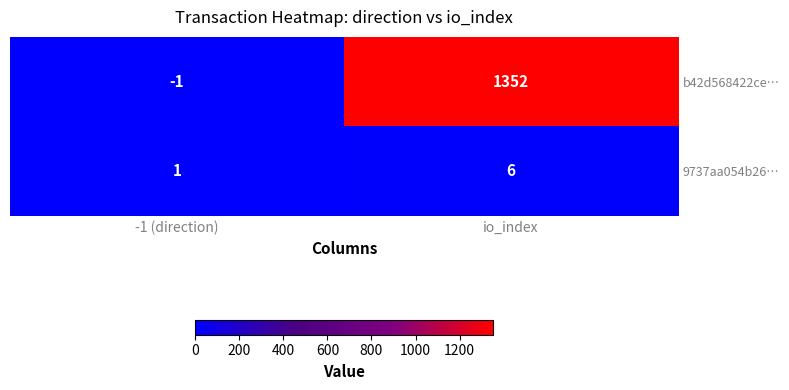

Is it true that 9737aa054b26… equals 10 at io_index?

False